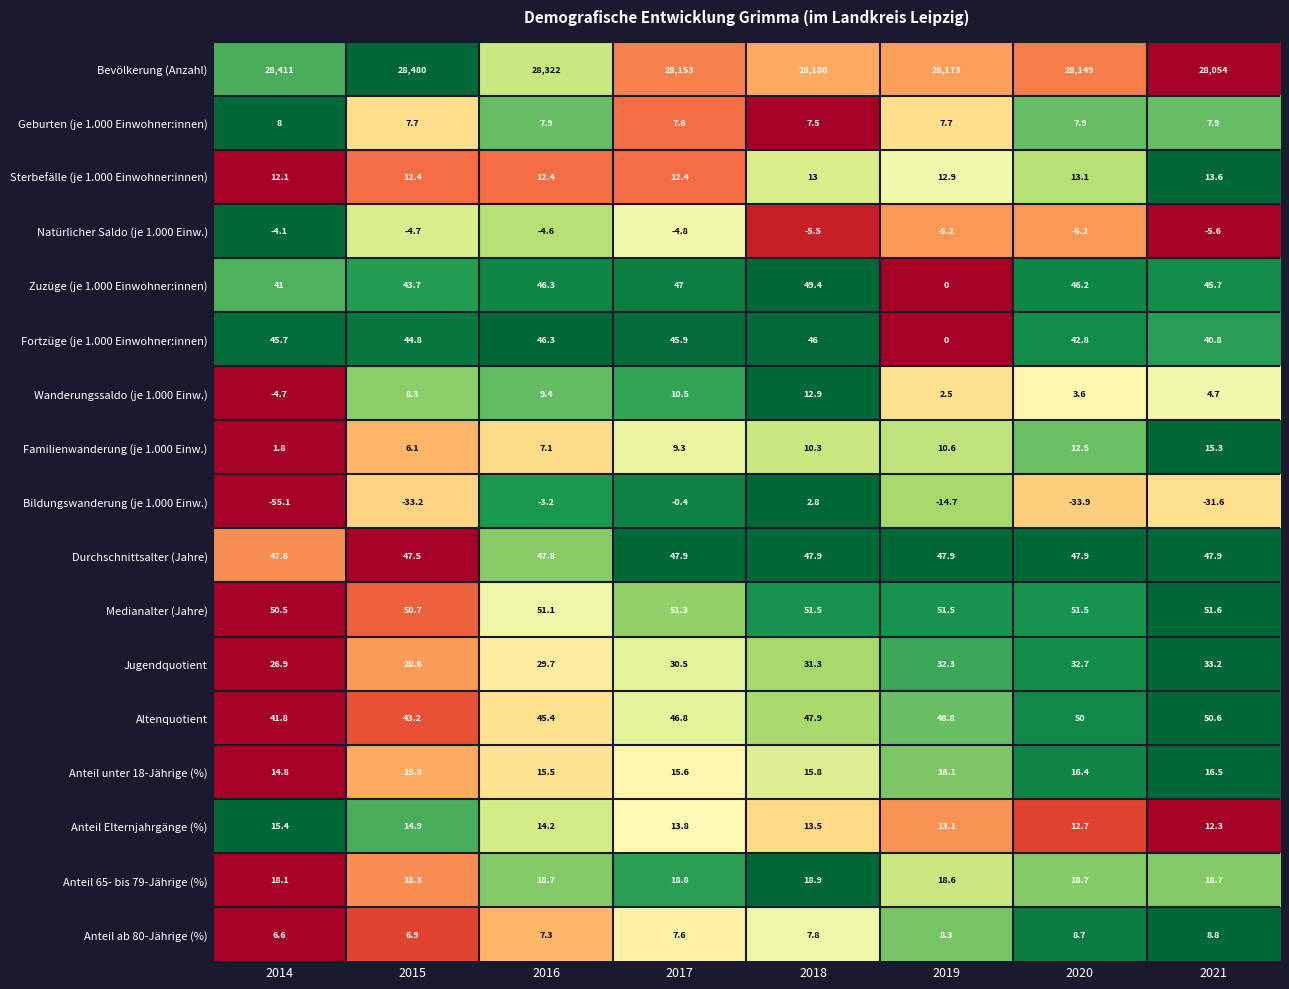

Which category has the lowest value across all series?

2014